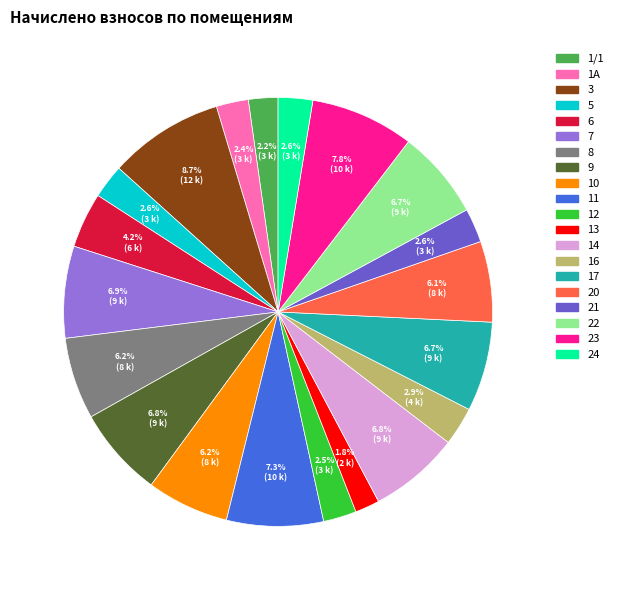

True or false: 13 accounts for 2% of the total.

True